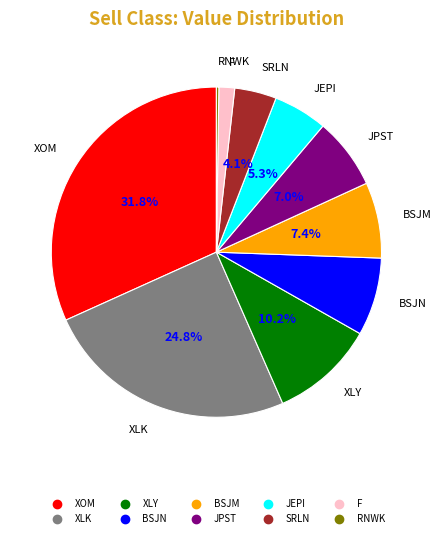

Does any single category account for the majority?

No